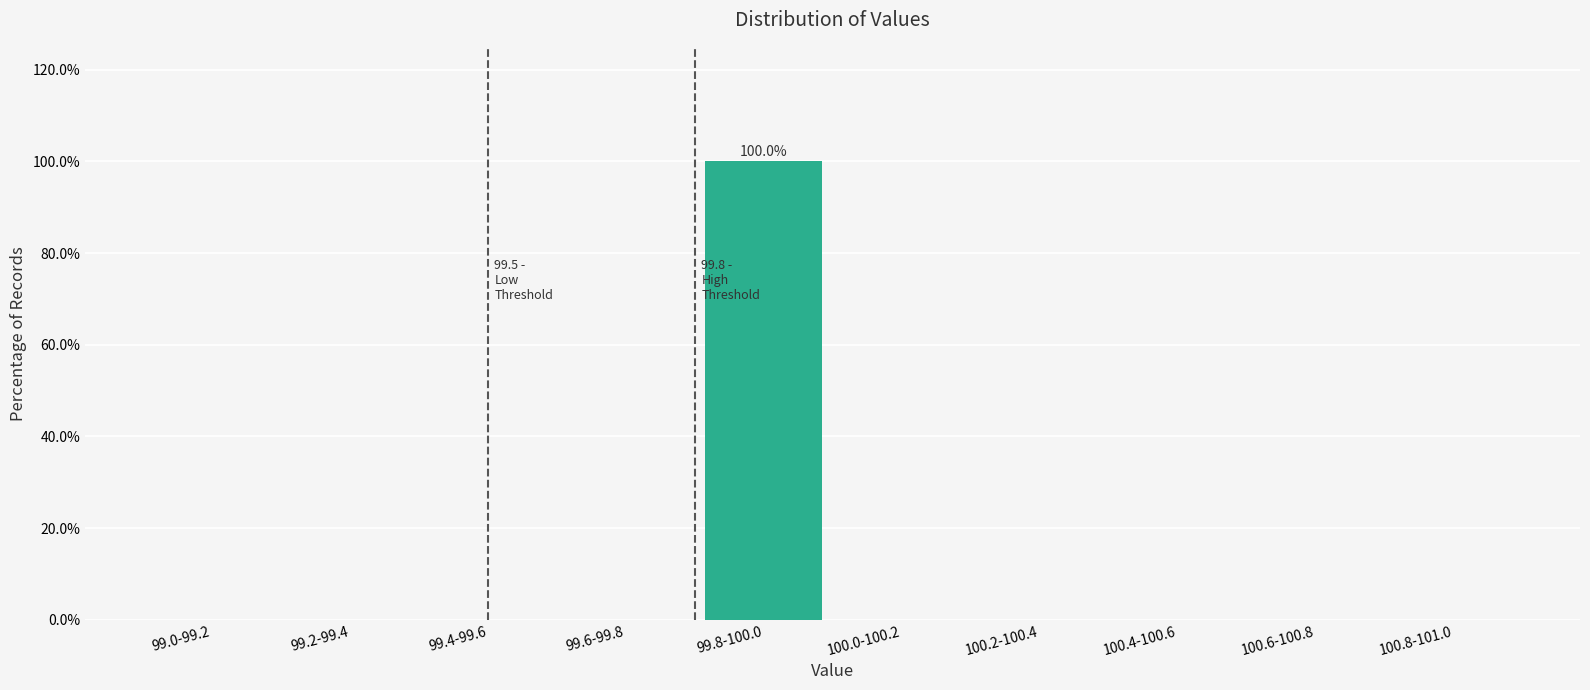

Reading right to left, transcribe all the data shown in this chart.

100.8-101.0=0	100.6-100.8=0	100.4-100.6=0	100.2-100.4=0	100.0-100.2=0	99.8-100.0=100	99.6-99.8=0	99.4-99.6=0	99.2-99.4=0	99.0-99.2=0